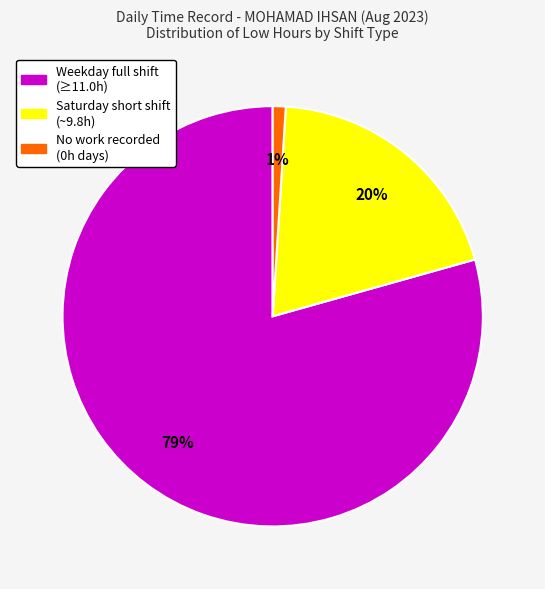

Is there any slice that represents more than half of the pie?

Yes